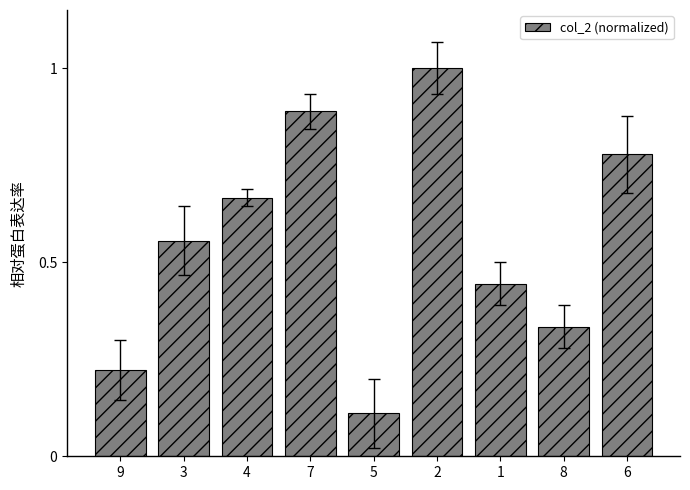

The chart shows a value of 0.9 at 7. True or false?

True